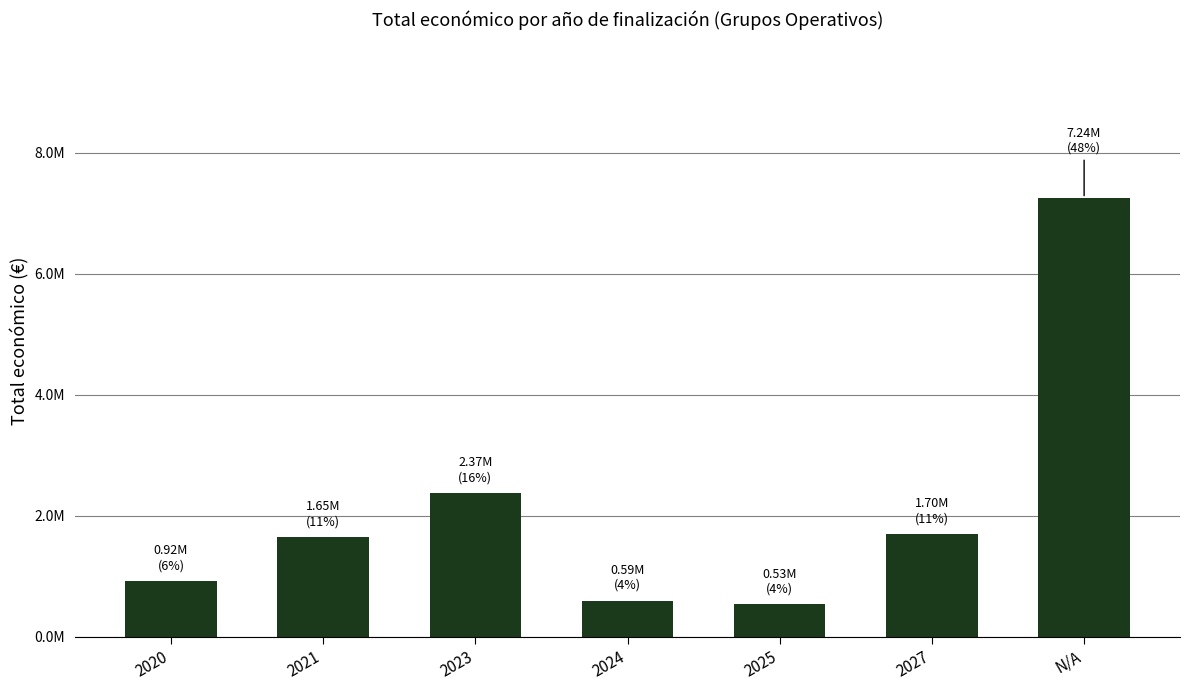

Between 2025 and 2027, which is larger?

2027